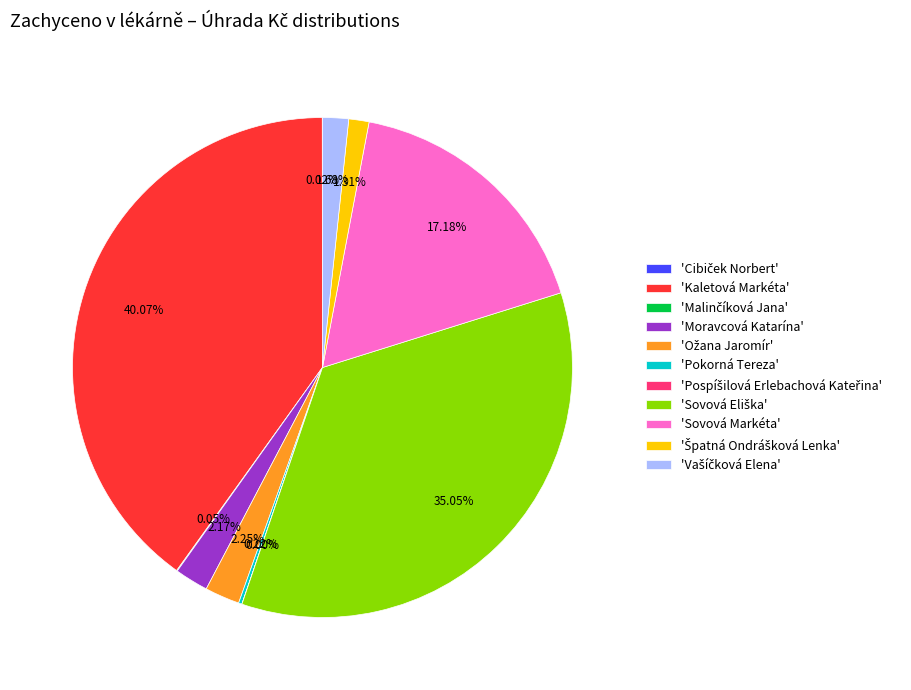

Is the sum of 'Kaletová Markéta' and 'Moravcová Katarína' greater than half?

No